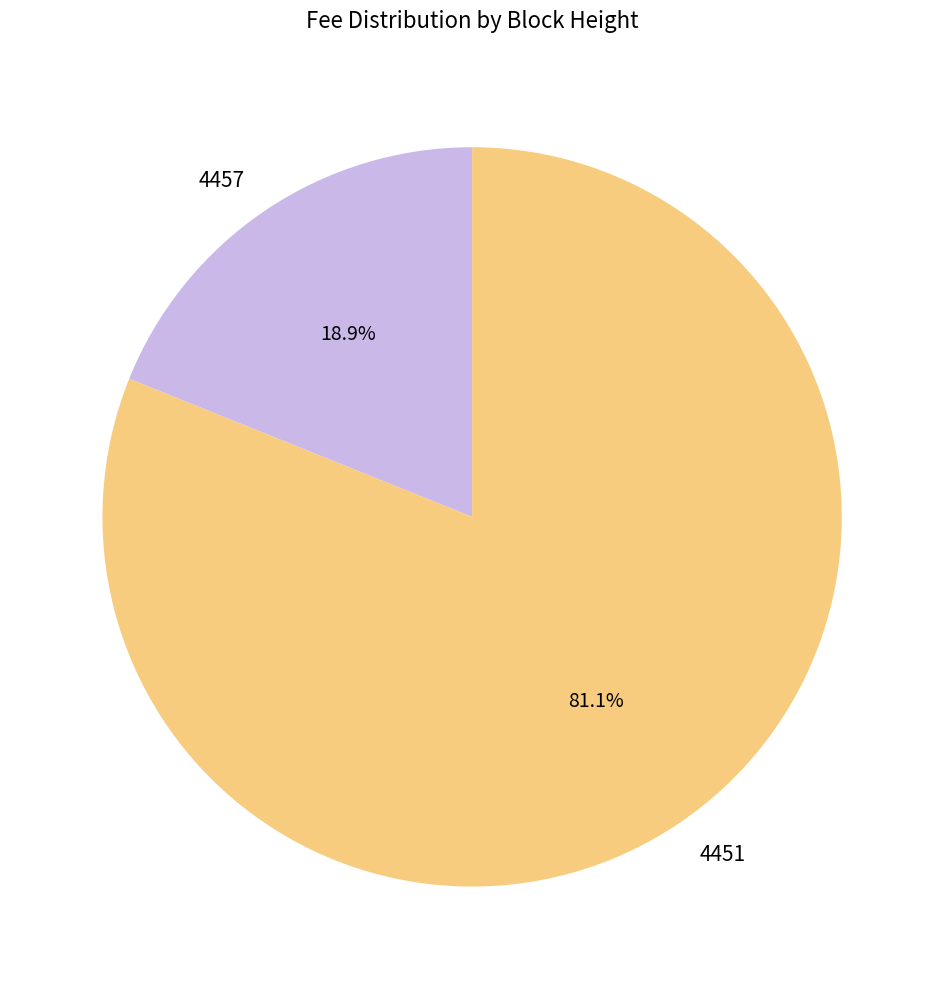

How many slices are in this pie chart?

2